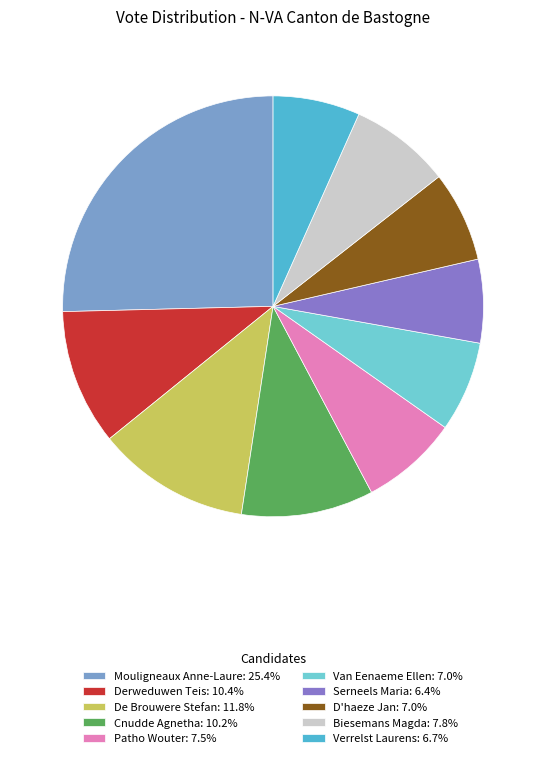

Is there a majority slice in this chart?

No